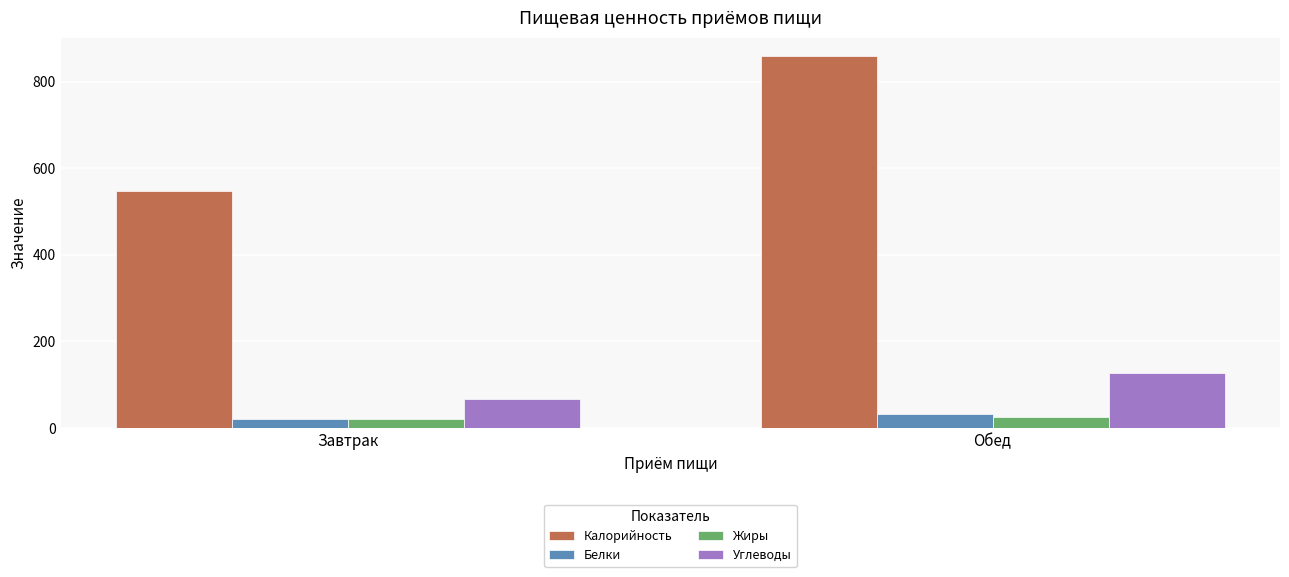

What is the difference between the maximum and minimum values in the Углеводы series?

57.9